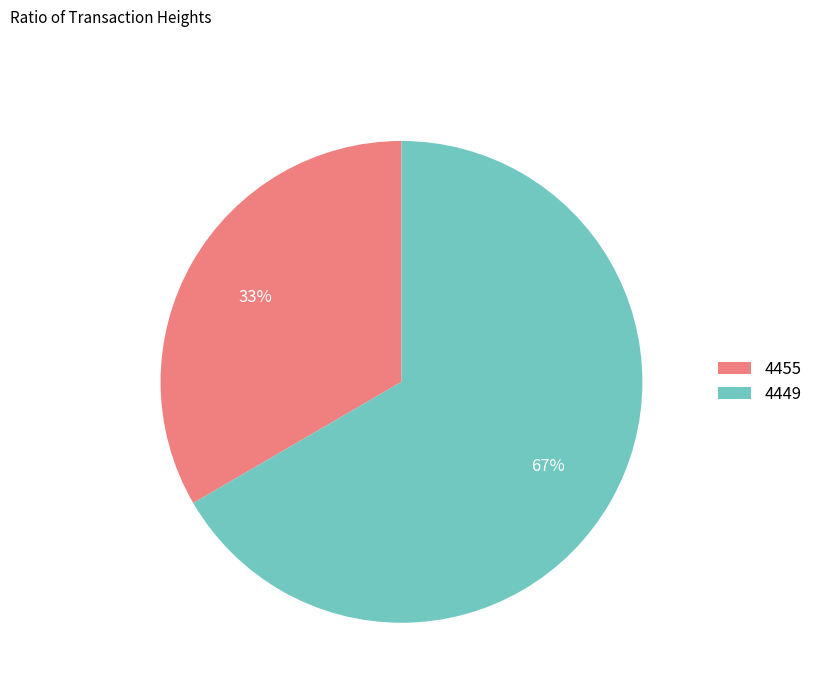

Which category has the biggest portion of the pie?

4449